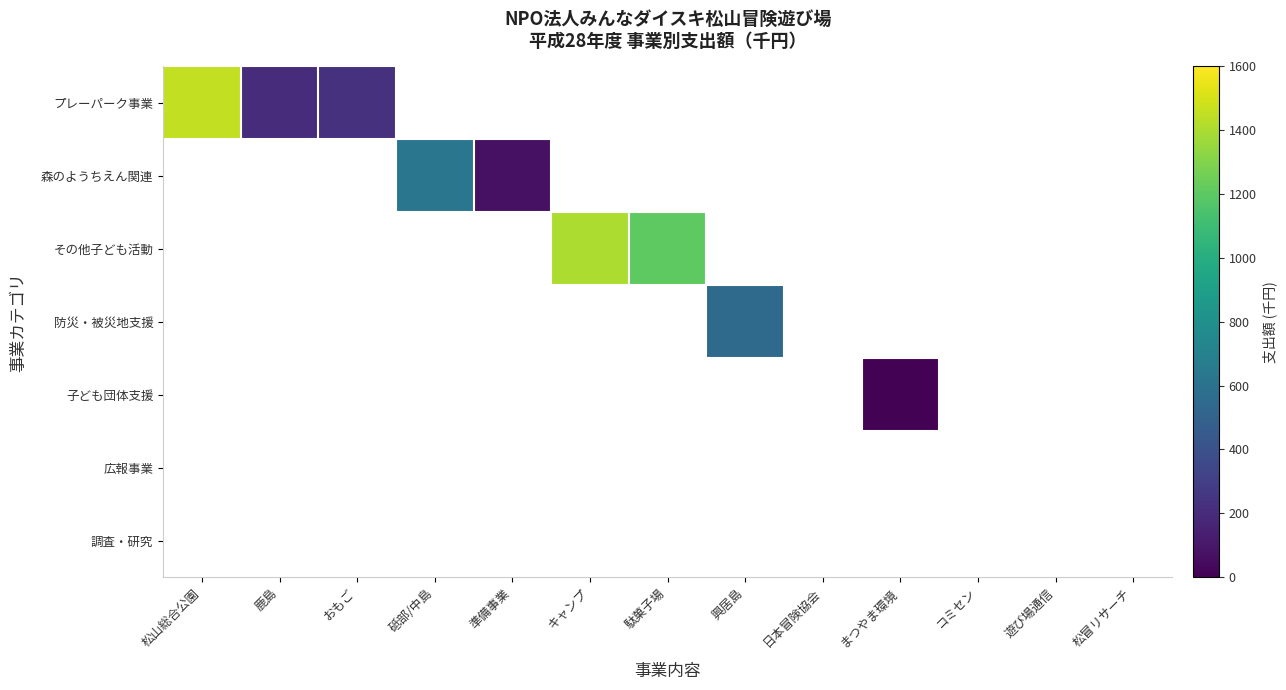

What is the maximum value shown in the chart?

1454.0